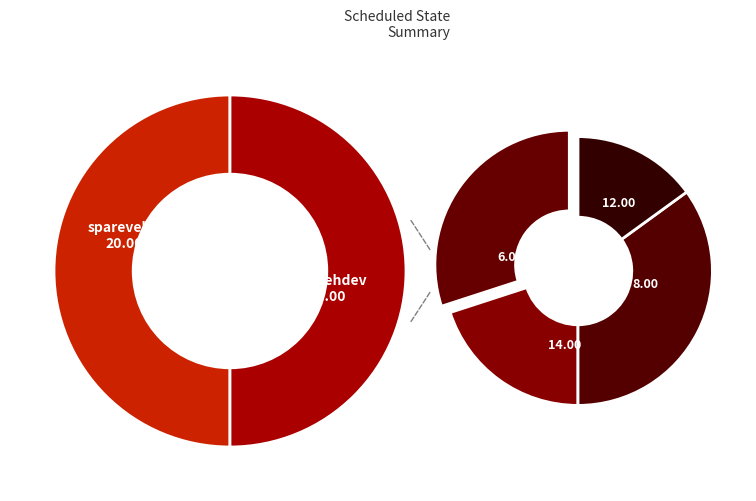

Between sparevehp and sparevehm, which is larger?

sparevehp